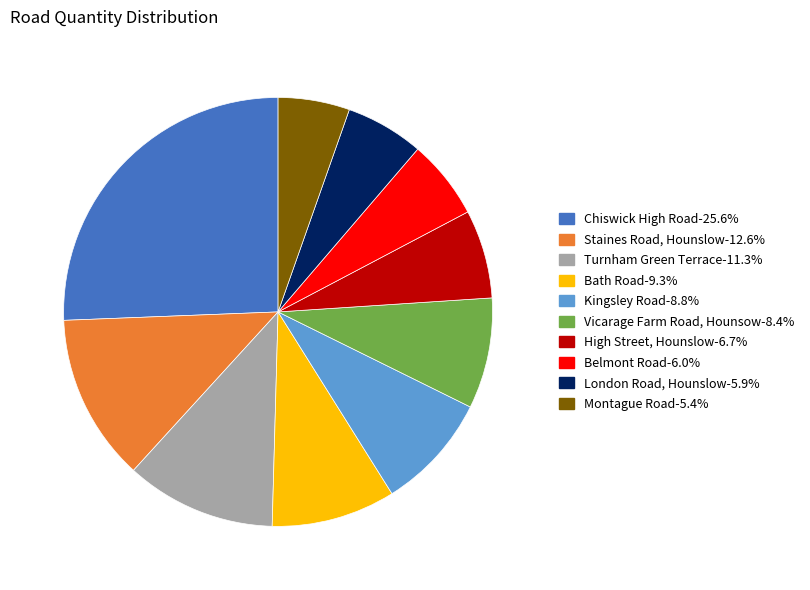

Which category has the biggest portion of the pie?

Chiswick High Road